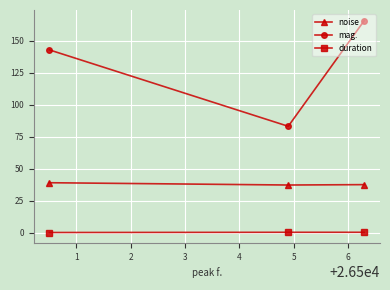

What is the difference between the maximum and second lowest values in the mag. series?

22.8